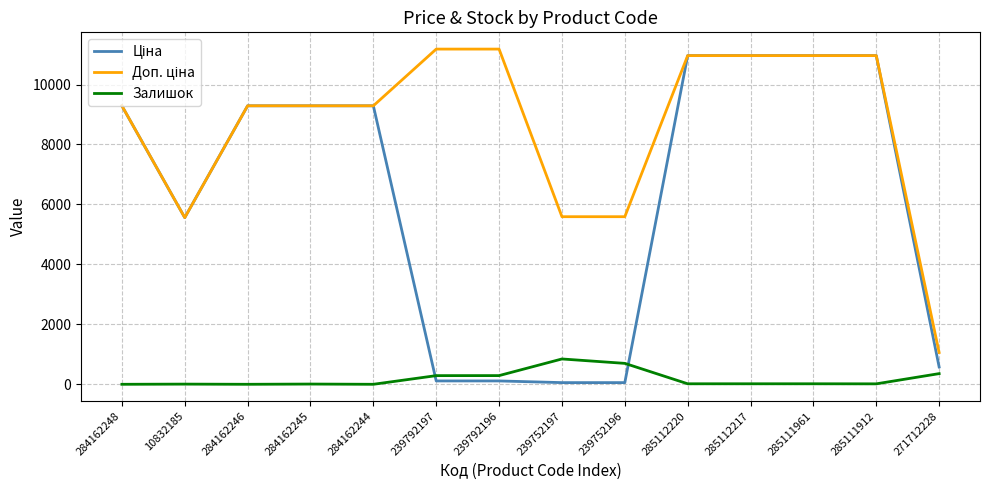

True or false: Залишок has a value of 17.0 at 285112217.

True